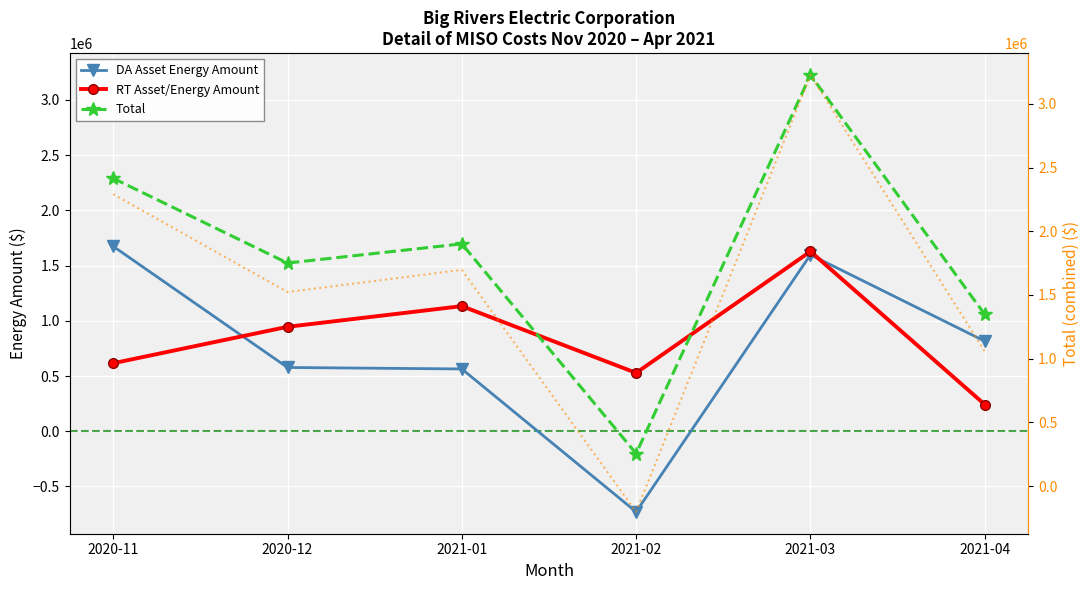

Reading left to right, transcribe all the data shown in this chart.

DA Asset Energy Amount: 1674602	577357	564014	-730315	1598055	815489
RT Asset/Energy Amount: 615888	945709	1132991	528353	1628171	241861
Total: 2290490	1523066	1697005	-201962	3226226	1057350
Total (right axis): 2290490	1523066	1697005	-201962	3226226	1057350